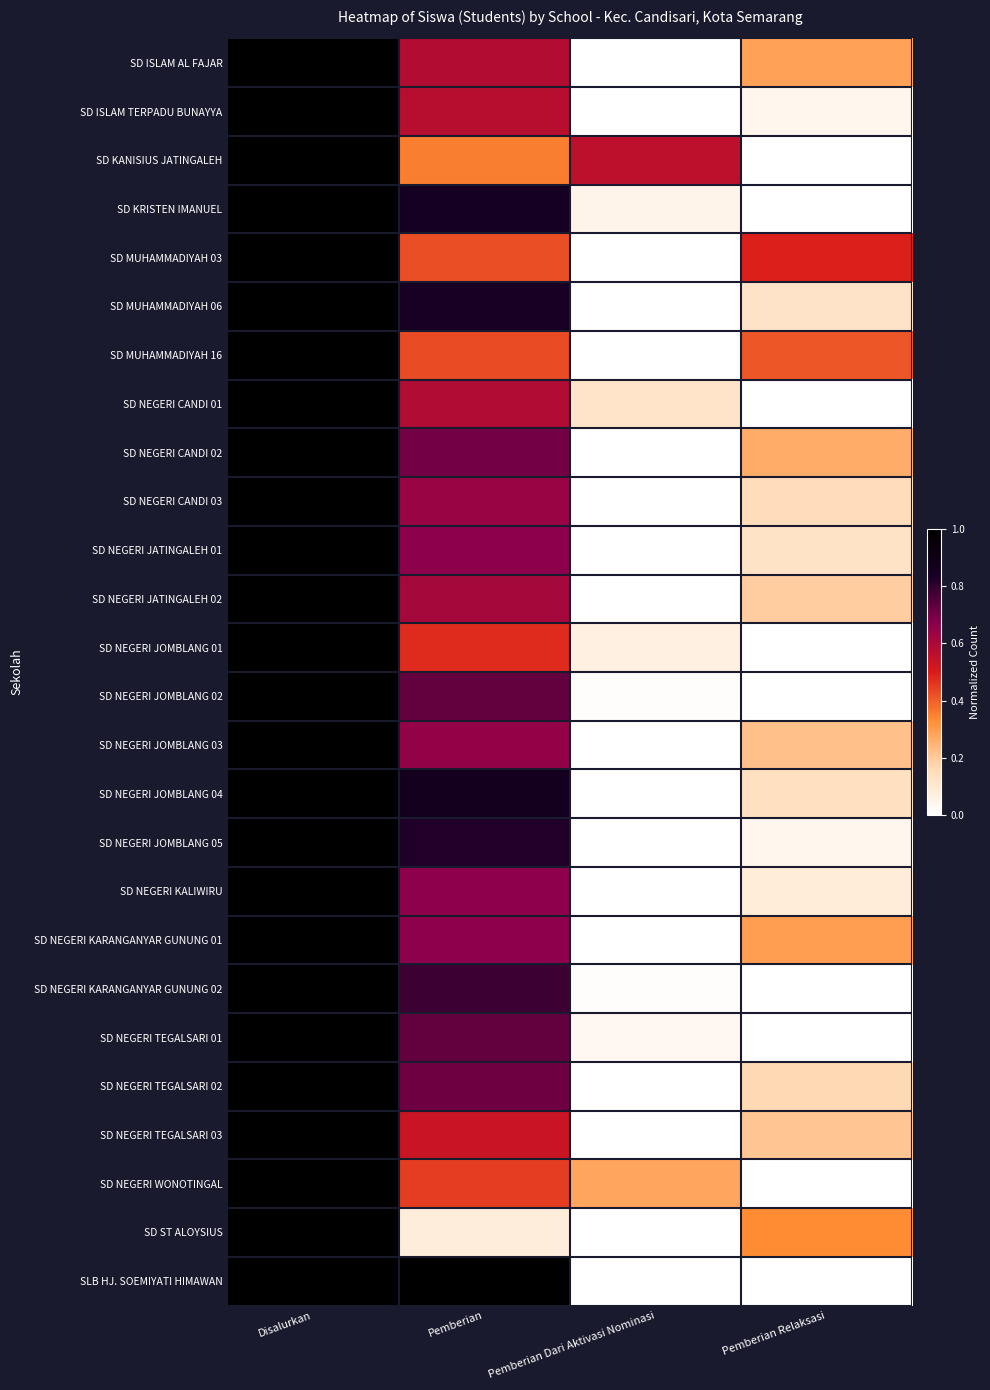

Reading left to right, list all the values displayed in this chart.

SD ISLAM AL FAJAR: Disalurkan=1.0	Pemberian=0.6	Pemberian Dari Aktivasi Nominasi=0.0	Pemberian Relaksasi=0.3
SD ISLAM TERPADU BUNAYYA: Disalurkan=1.0	Pemberian=0.6	Pemberian Dari Aktivasi Nominasi=0.0	Pemberian Relaksasi=0.0
SD KANISIUS JATINGALEH: Disalurkan=1.0	Pemberian=0.4	Pemberian Dari Aktivasi Nominasi=0.6	Pemberian Relaksasi=0.0
SD KRISTEN IMANUEL: Disalurkan=1.0	Pemberian=0.8	Pemberian Dari Aktivasi Nominasi=0.1	Pemberian Relaksasi=0.0
SD MUHAMMADIYAH 03: Disalurkan=1.0	Pemberian=0.4	Pemberian Dari Aktivasi Nominasi=0.0	Pemberian Relaksasi=0.5
SD MUHAMMADIYAH 06: Disalurkan=1.0	Pemberian=0.8	Pemberian Dari Aktivasi Nominasi=0.0	Pemberian Relaksasi=0.1
SD MUHAMMADIYAH 16: Disalurkan=1.0	Pemberian=0.4	Pemberian Dari Aktivasi Nominasi=0.0	Pemberian Relaksasi=0.4
SD NEGERI CANDI 01: Disalurkan=1.0	Pemberian=0.6	Pemberian Dari Aktivasi Nominasi=0.1	Pemberian Relaksasi=0.0
SD NEGERI CANDI 02: Disalurkan=1.0	Pemberian=0.7	Pemberian Dari Aktivasi Nominasi=0.0	Pemberian Relaksasi=0.3
SD NEGERI CANDI 03: Disalurkan=1.0	Pemberian=0.6	Pemberian Dari Aktivasi Nominasi=0.0	Pemberian Relaksasi=0.1
SD NEGERI JATINGALEH 01: Disalurkan=1.0	Pemberian=0.7	Pemberian Dari Aktivasi Nominasi=0.0	Pemberian Relaksasi=0.1
SD NEGERI JATINGALEH 02: Disalurkan=1.0	Pemberian=0.6	Pemberian Dari Aktivasi Nominasi=0.0	Pemberian Relaksasi=0.2
SD NEGERI JOMBLANG 01: Disalurkan=1.0	Pemberian=0.5	Pemberian Dari Aktivasi Nominasi=0.1	Pemberian Relaksasi=0.0
SD NEGERI JOMBLANG 02: Disalurkan=1.0	Pemberian=0.7	Pemberian Dari Aktivasi Nominasi=0.0	Pemberian Relaksasi=0.0
SD NEGERI JOMBLANG 03: Disalurkan=1.0	Pemberian=0.6	Pemberian Dari Aktivasi Nominasi=0.0	Pemberian Relaksasi=0.2
SD NEGERI JOMBLANG 04: Disalurkan=1.0	Pemberian=0.9	Pemberian Dari Aktivasi Nominasi=0.0	Pemberian Relaksasi=0.1
SD NEGERI JOMBLANG 05: Disalurkan=1.0	Pemberian=0.8	Pemberian Dari Aktivasi Nominasi=0.0	Pemberian Relaksasi=0.0
SD NEGERI KALIWIRU: Disalurkan=1.0	Pemberian=0.7	Pemberian Dari Aktivasi Nominasi=0.0	Pemberian Relaksasi=0.1
SD NEGERI KARANGANYAR GUNUNG 01: Disalurkan=1.0	Pemberian=0.7	Pemberian Dari Aktivasi Nominasi=0.0	Pemberian Relaksasi=0.3
SD NEGERI KARANGANYAR GUNUNG 02: Disalurkan=1.0	Pemberian=0.8	Pemberian Dari Aktivasi Nominasi=0.0	Pemberian Relaksasi=0.0
SD NEGERI TEGALSARI 01: Disalurkan=1.0	Pemberian=0.7	Pemberian Dari Aktivasi Nominasi=0.0	Pemberian Relaksasi=0.0
SD NEGERI TEGALSARI 02: Disalurkan=1.0	Pemberian=0.7	Pemberian Dari Aktivasi Nominasi=0.0	Pemberian Relaksasi=0.2
SD NEGERI TEGALSARI 03: Disalurkan=1.0	Pemberian=0.5	Pemberian Dari Aktivasi Nominasi=0.0	Pemberian Relaksasi=0.2
SD NEGERI WONOTINGAL: Disalurkan=1.0	Pemberian=0.4	Pemberian Dari Aktivasi Nominasi=0.3	Pemberian Relaksasi=0.0
SD ST ALOYSIUS: Disalurkan=1.0	Pemberian=0.1	Pemberian Dari Aktivasi Nominasi=0.0	Pemberian Relaksasi=0.3
SLB HJ. SOEMIYATI HIMAWAN: Disalurkan=1.0	Pemberian=1.0	Pemberian Dari Aktivasi Nominasi=0.0	Pemberian Relaksasi=0.0